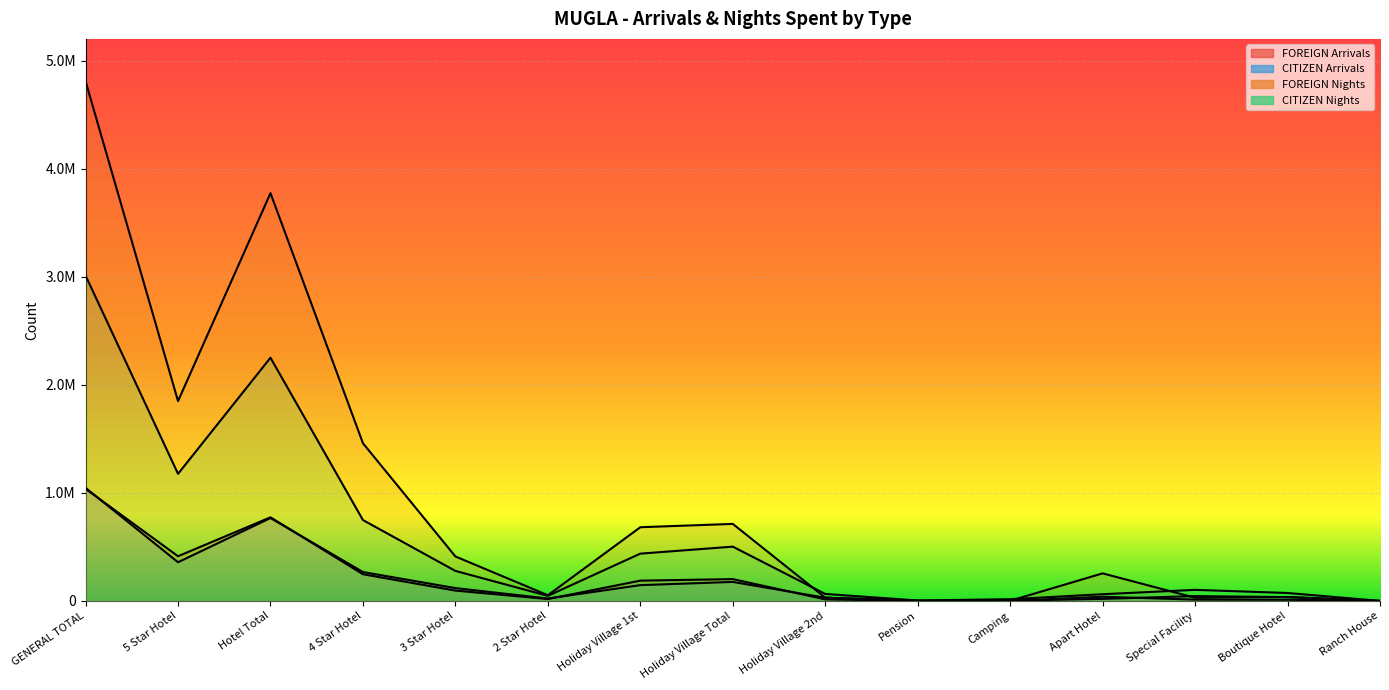

How many positive values does the FOREIGN Arrivals series have?

14